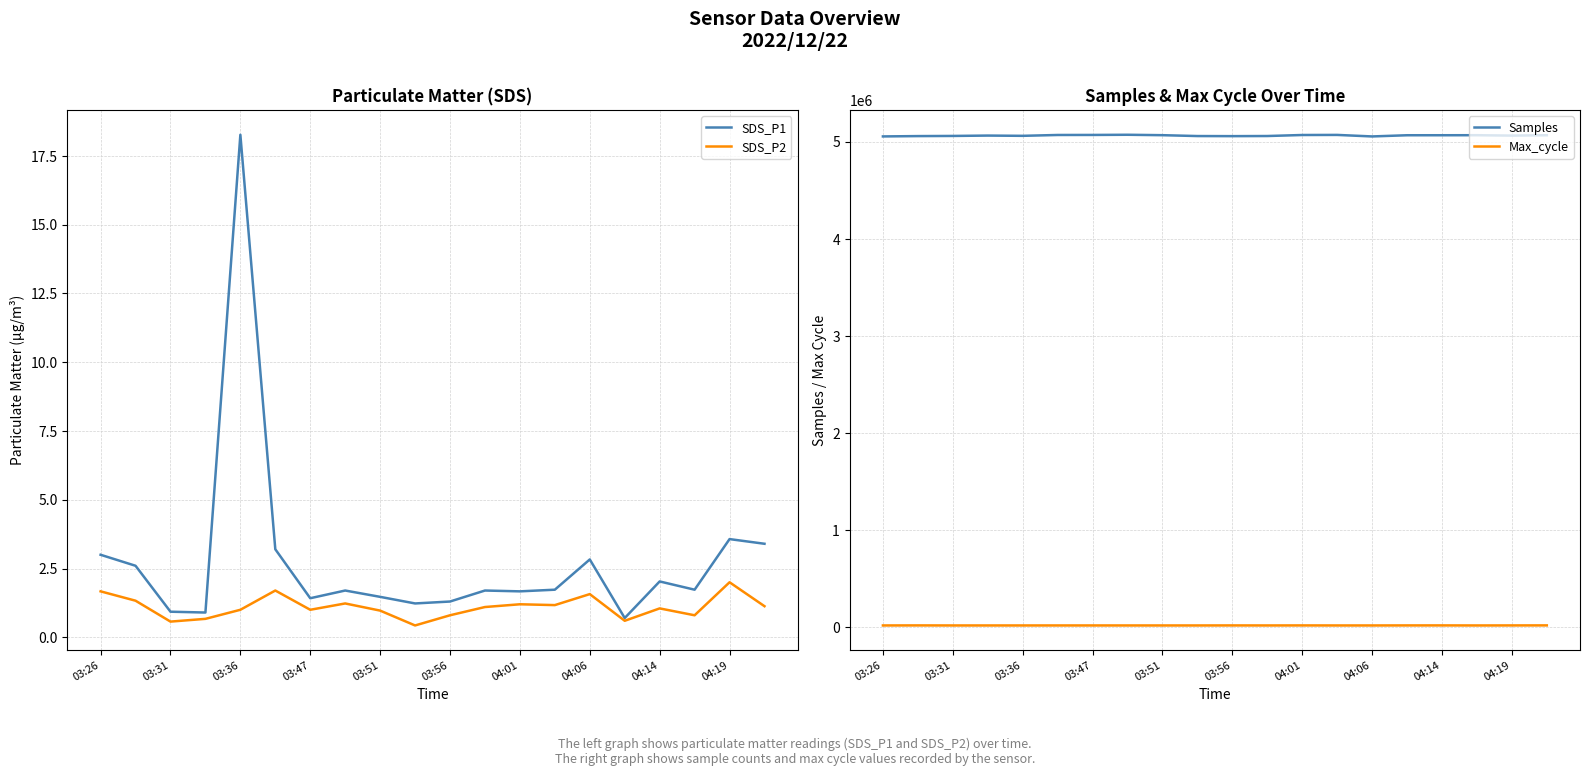

The value of Samples at 03:51 is 2644433. True or false?

False